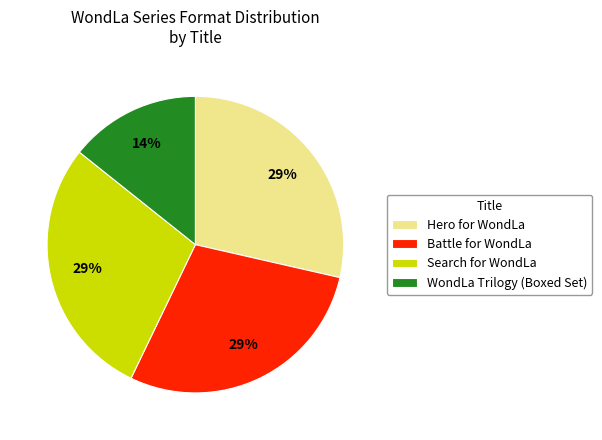

To the nearest percent, what portion does Search for WondLa represent?

29%